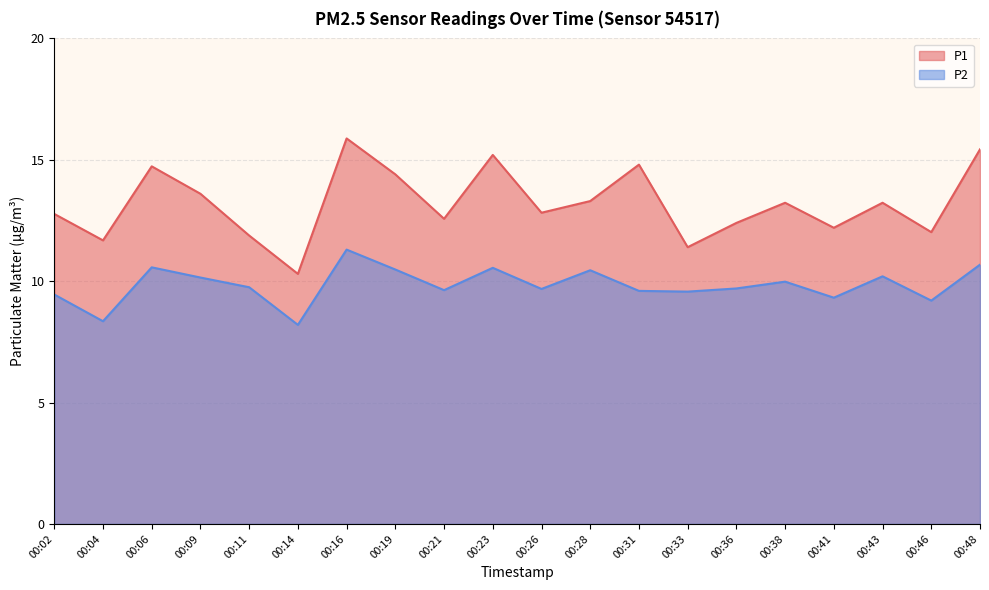

At which category is the sum across all series the highest?

00:16